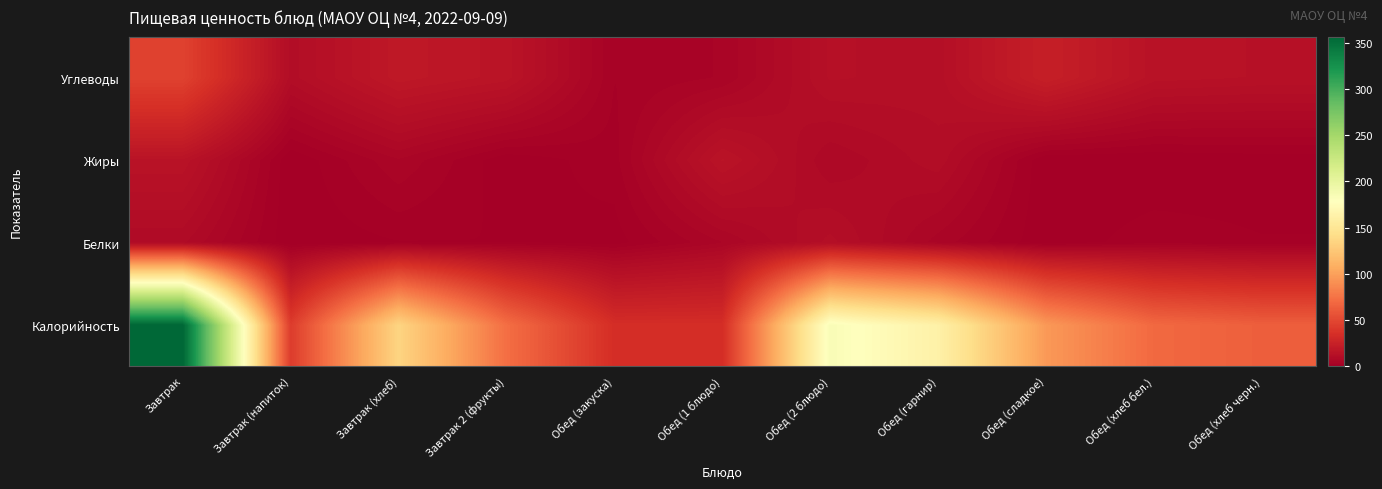

Reading left to right, list all the values displayed in this chart.

Калорийность: Завтрак=356.4	Завтрак (напиток)=43.0	Завтрак (хлеб)=135.0	Завтрак 2 (фрукты)=72.3	Обед (закуска)=34.1	Обед (1 блюдо)=34.1	Обед (2 блюдо)=183.7	Обед (гарнир)=162.6	Обед (сладкое)=96.0	Обед (хлеб бел.)=69.3	Обед (хлеб черн.)=63.5
Белки: Завтрак=8.6	Завтрак (напиток)=0.2	Завтрак (хлеб)=1.3	Завтрак 2 (фрукты)=1.4	Обед (закуска)=0.7	Обед (1 блюдо)=5.5	Обед (2 блюдо)=11.7	Обед (гарнир)=4.9	Обед (сладкое)=0.3	Обед (хлеб бел.)=2.3	Обед (хлеб черн.)=1.5
Жиры: Завтрак=15.0	Завтрак (напиток)=0.0	Завтрак (хлеб)=5.4	Завтрак 2 (фрукты)=0.3	Обед (закуска)=2.2	Обед (1 блюдо)=15.5	Обед (2 блюдо)=7.1	Обед (гарнир)=10.6	Обед (сладкое)=0.0	Обед (хлеб бел.)=0.0	Обед (хлеб черн.)=0.4
Углеводы: Завтрак=46.7	Завтрак (напиток)=10.5	Завтрак (хлеб)=18.9	Завтрак 2 (фрукты)=16.0	Обед (закуска)=2.8	Обед (1 блюдо)=4.3	Обед (2 блюдо)=12.7	Обед (гарнир)=11.9	Обед (сладкое)=23.7	Обед (хлеб бел.)=14.6	Обед (хлеб черн.)=13.8